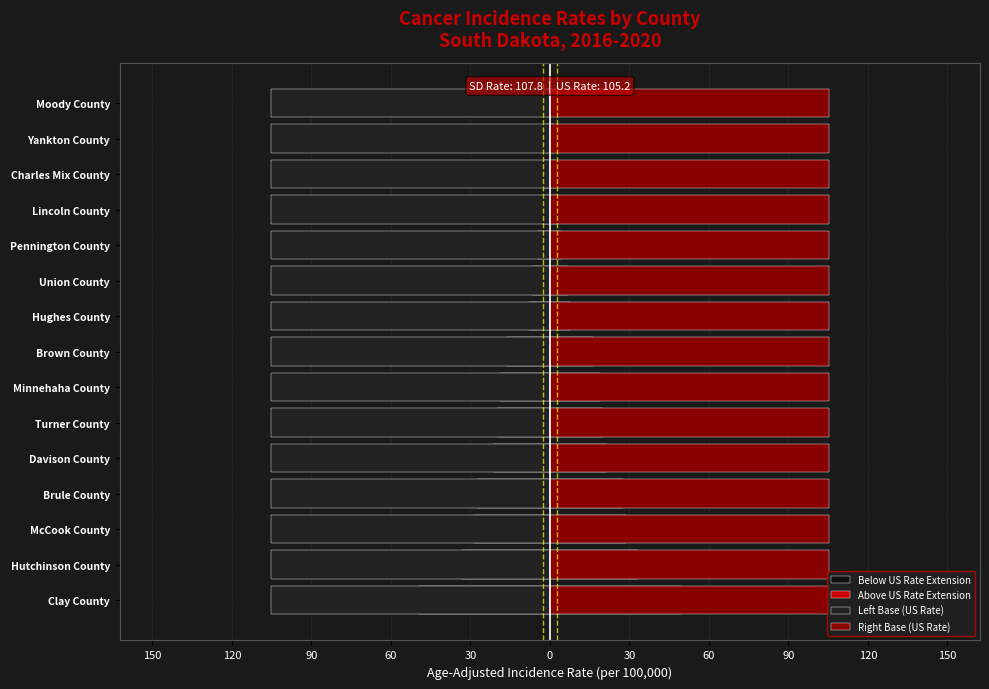

What are all the series names shown in the legend?

Below US Rate Extension, Above US Rate Extension, Left Base (US Rate), Right Base (US Rate)